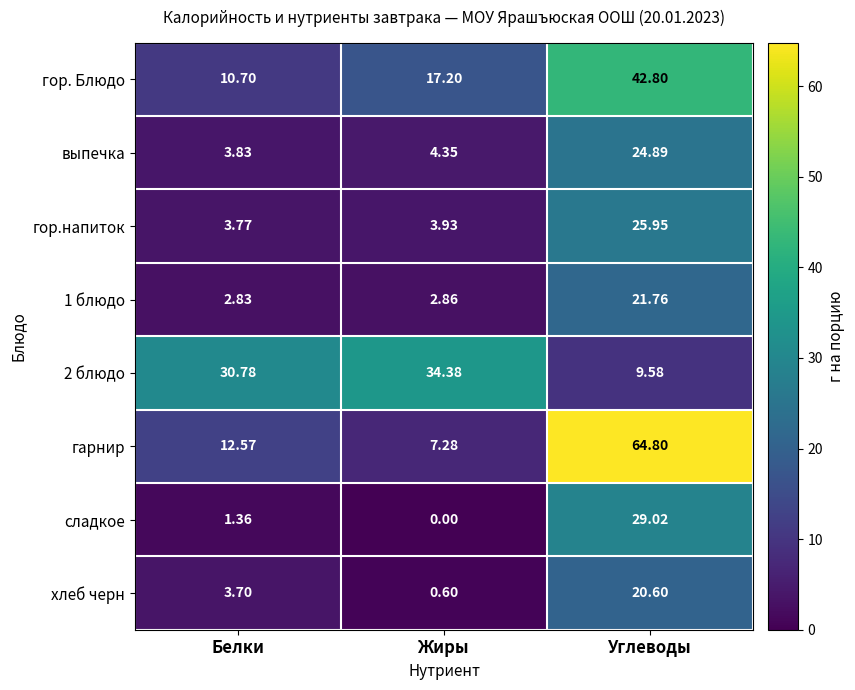

Which series has the widest spread of values?

гарнир